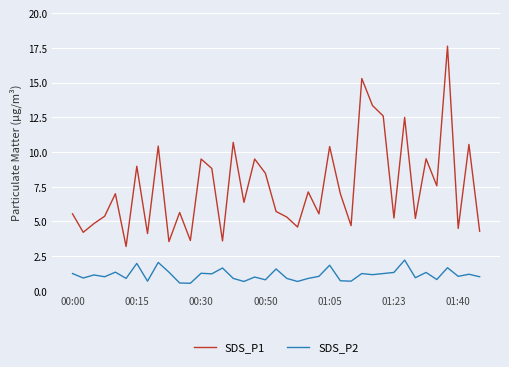

True or false: SDS_P1 and SDS_P2 cross at least once.

False